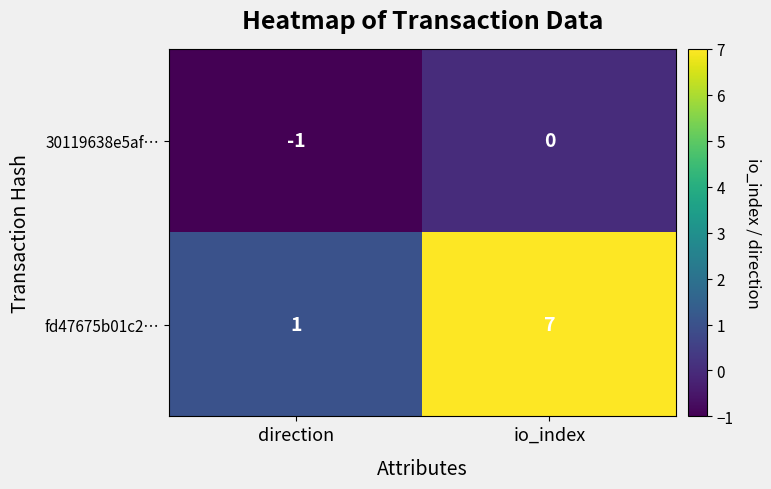

What is the difference between the highest and lowest values at direction?

2